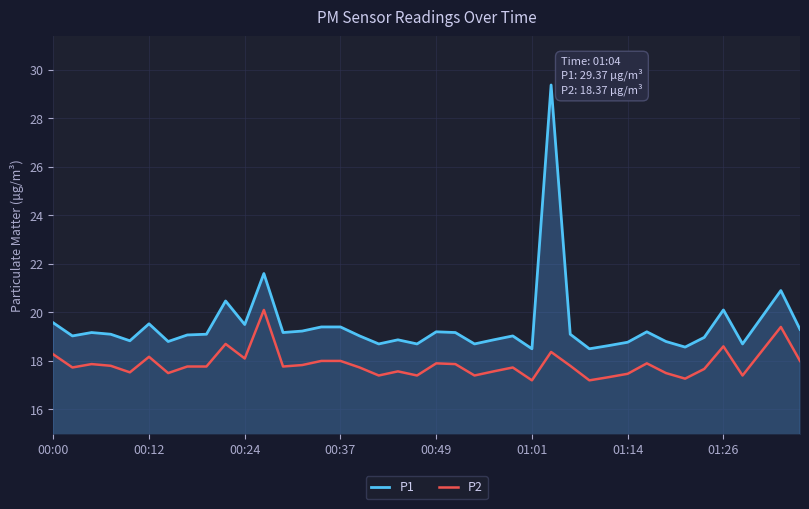

True or false: P1 and P2 intersect in this chart.

False